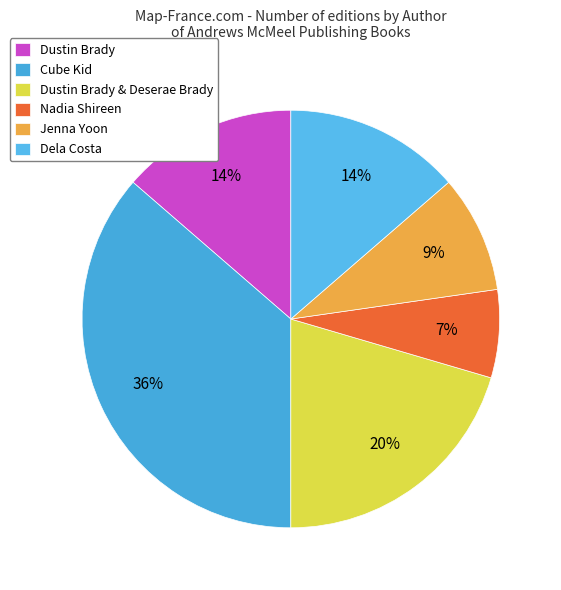

How many slices are in this pie chart?

6